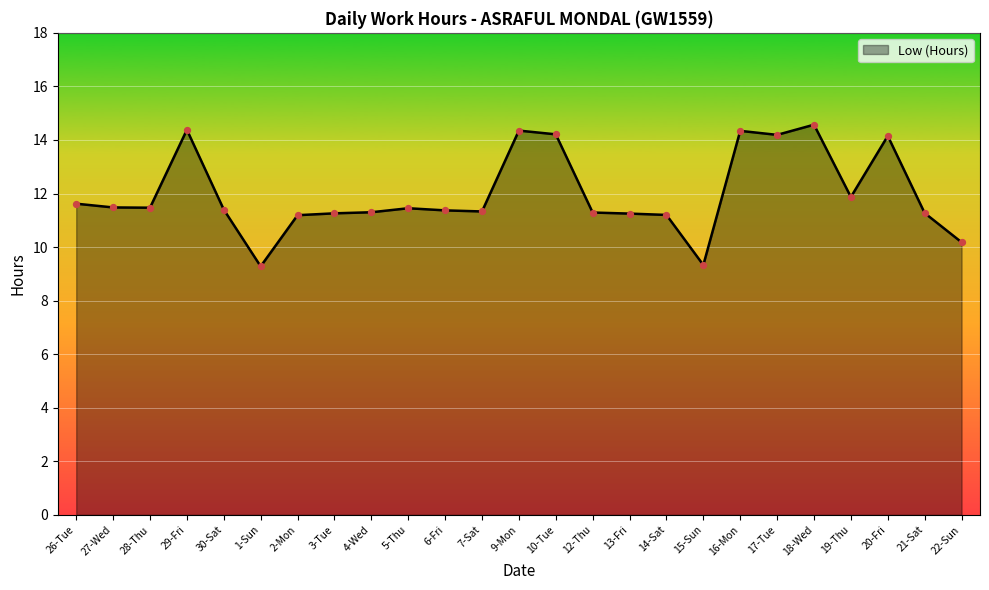

Approximately how many times larger is the value at 18-Wed compared to 30-Sat?

1.3